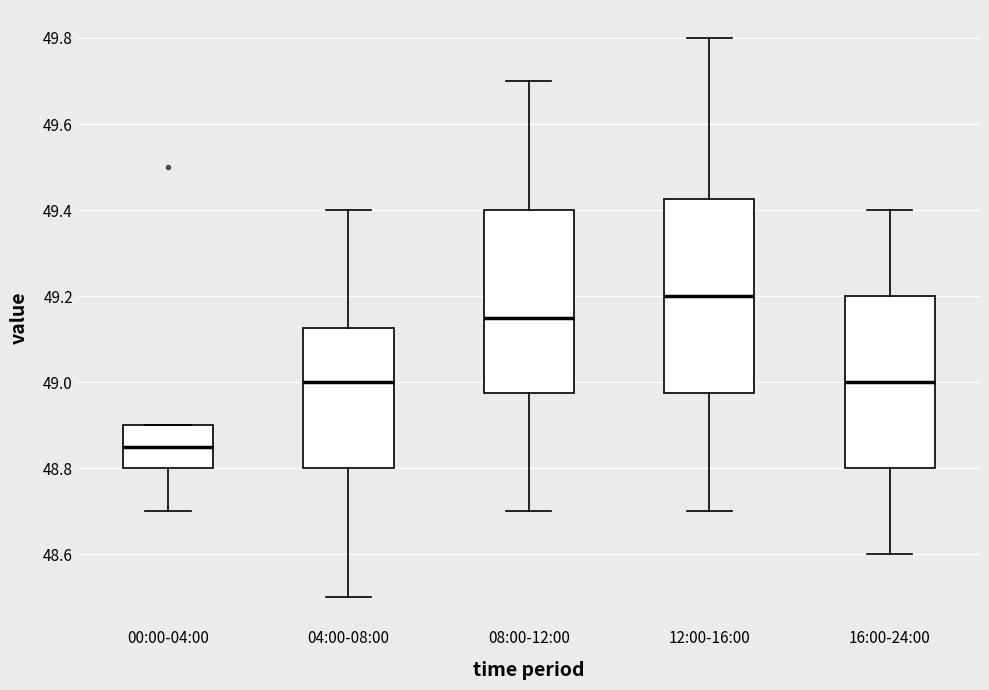

Which box's median line is the highest?

12:00-16:00